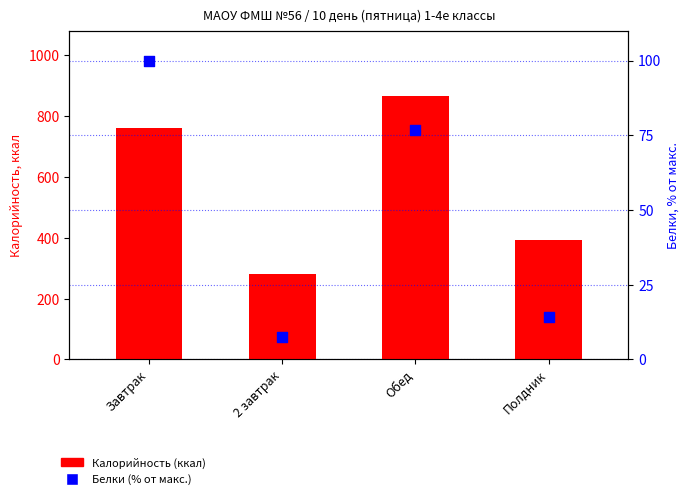

Which series reaches the minimum Y coordinate?

Белки (% от макс.)